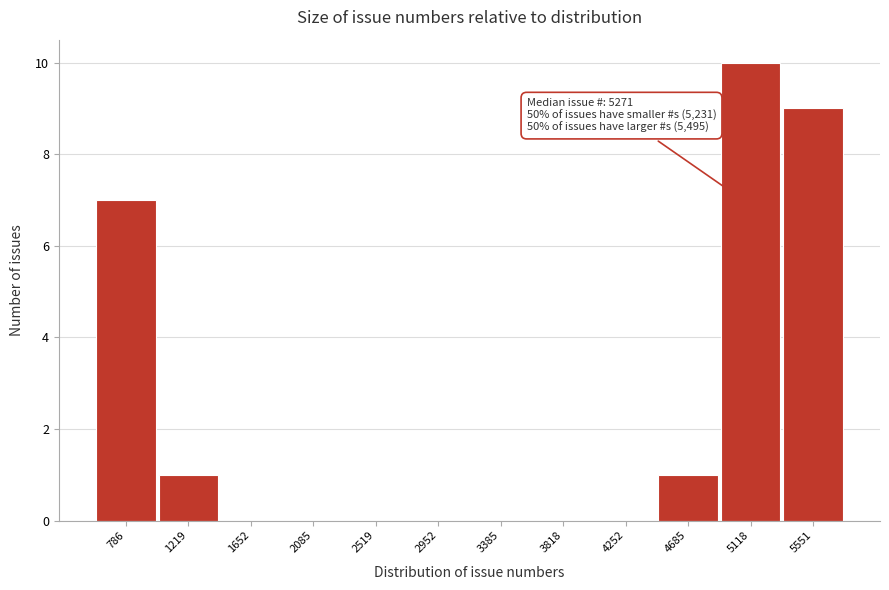

Reading left to right, what are all the values shown in this chart?

786=7	1219=1	1652=0	2085=0	2519=0	2952=0	3385=0	3818=0	4252=0	4685=1	5118=10	5551=9